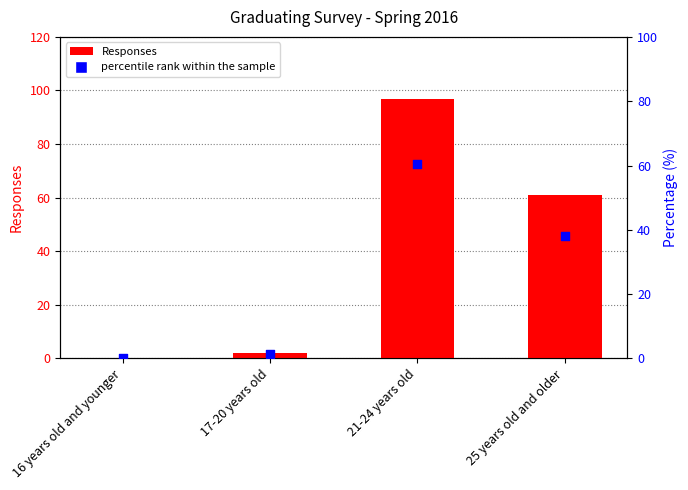

Which series reaches the minimum Y coordinate?

Responses